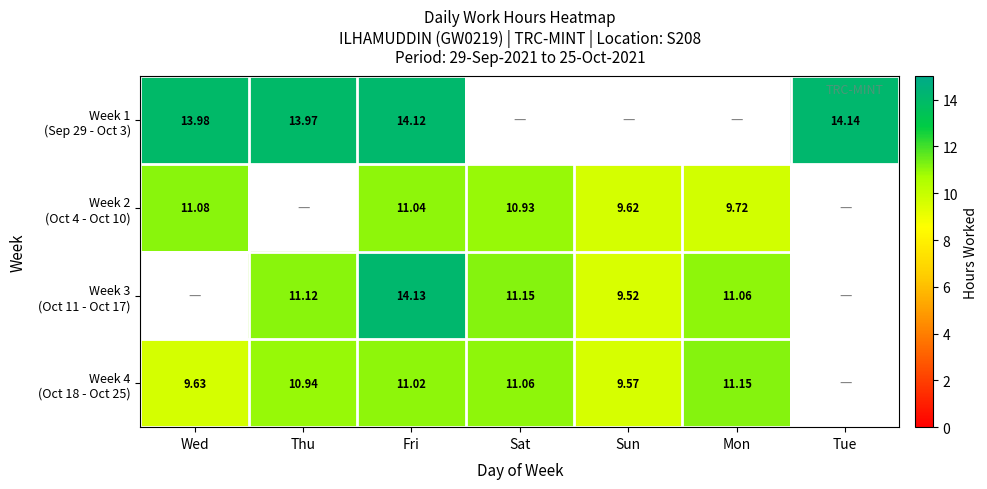

At which label does Week 3 (Oct 11 - Oct 17) first exceed 11?

Thu